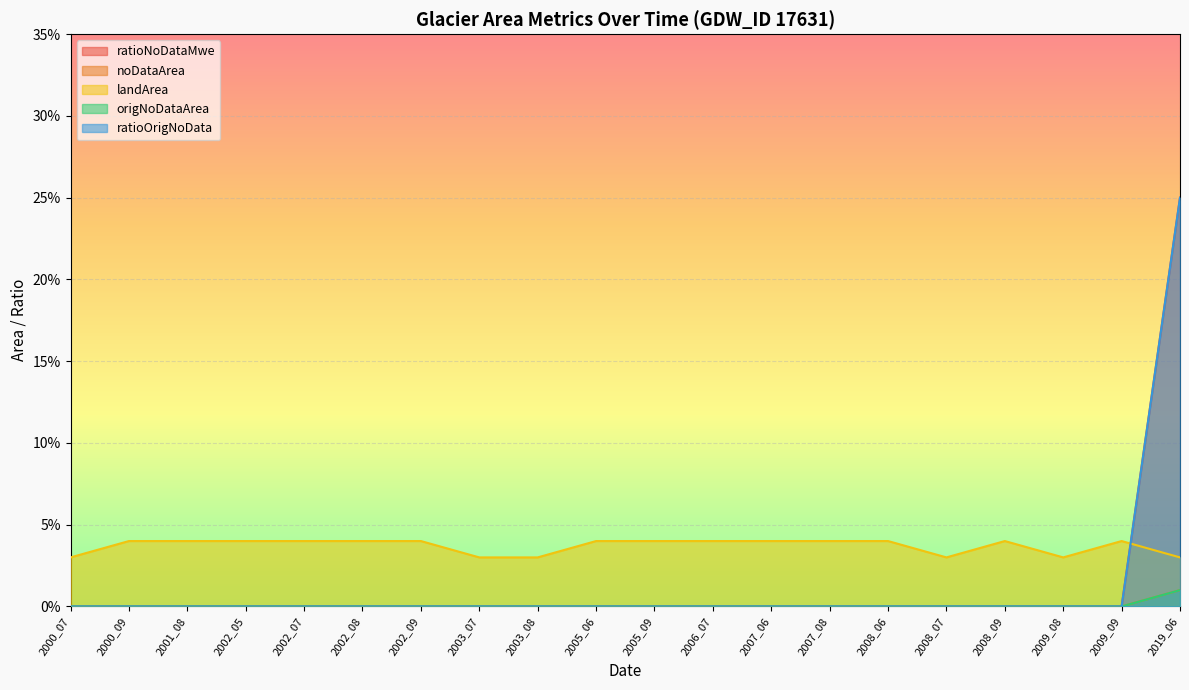

Count the number of data series in this chart.

5